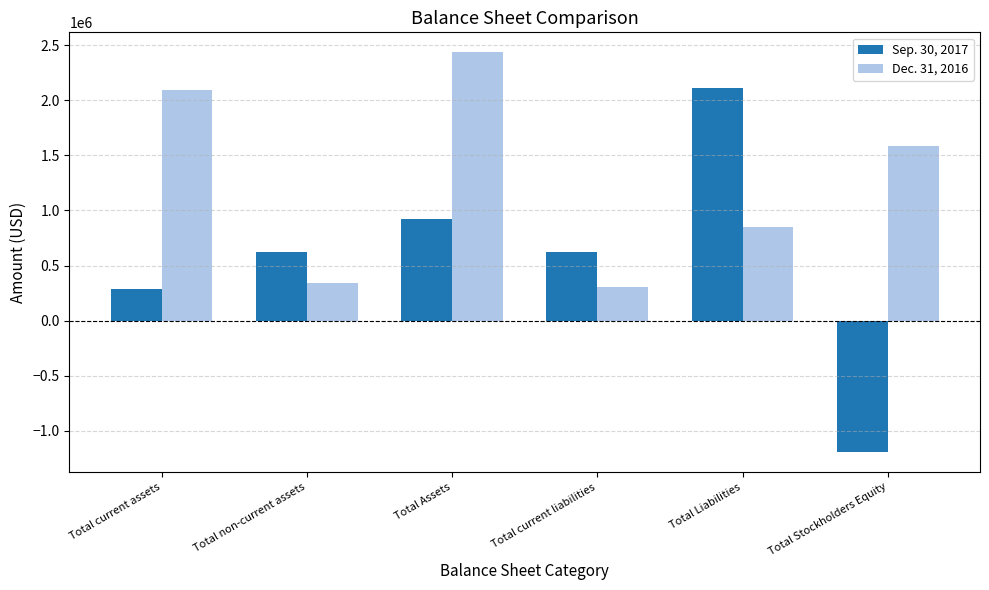

At which category does the chart reach its peak across all series?

Total Assets